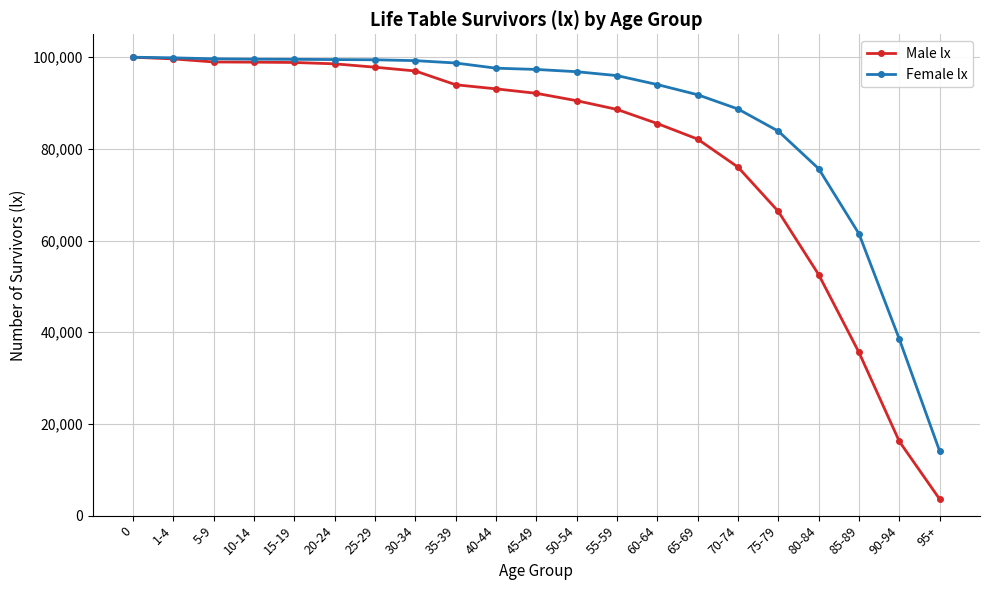

Where is Male lx nearest to the value 51795?

80-84